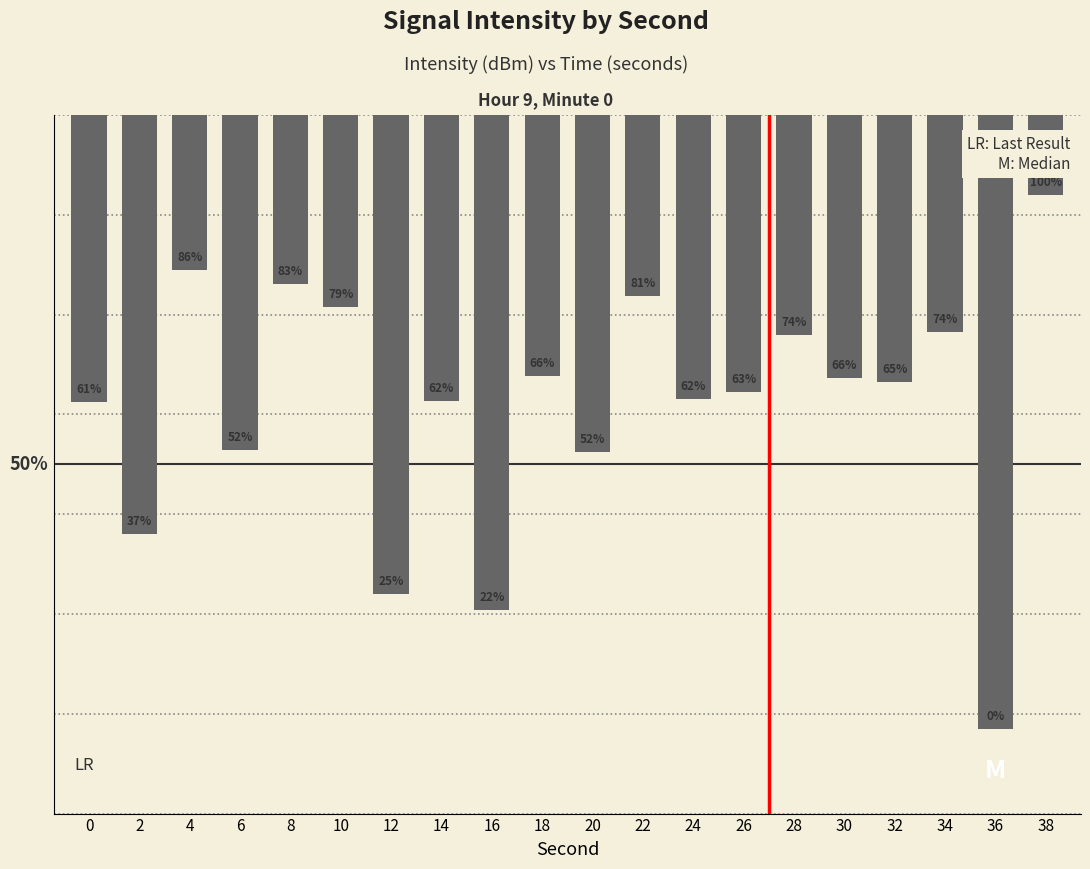

Are the bars horizontal?

No